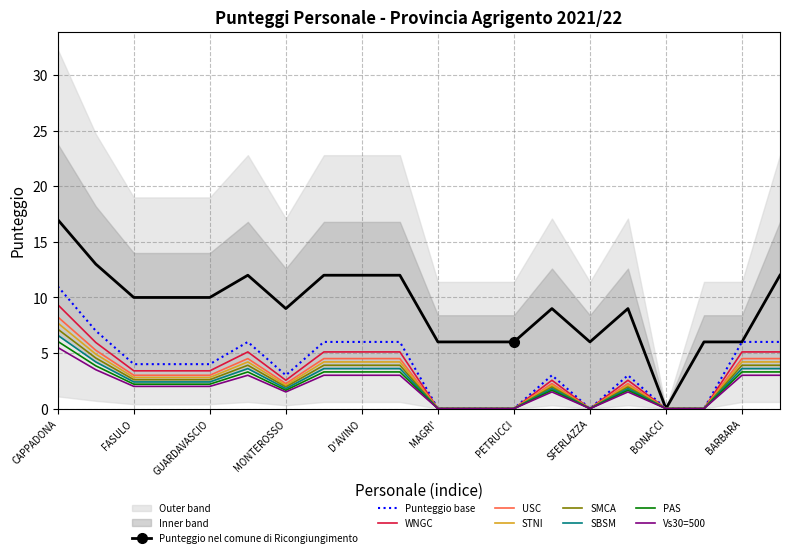

Between CAPPADONA and BILA', which series saw the biggest shift?

Punteggio nel comune di Ricongiungimento